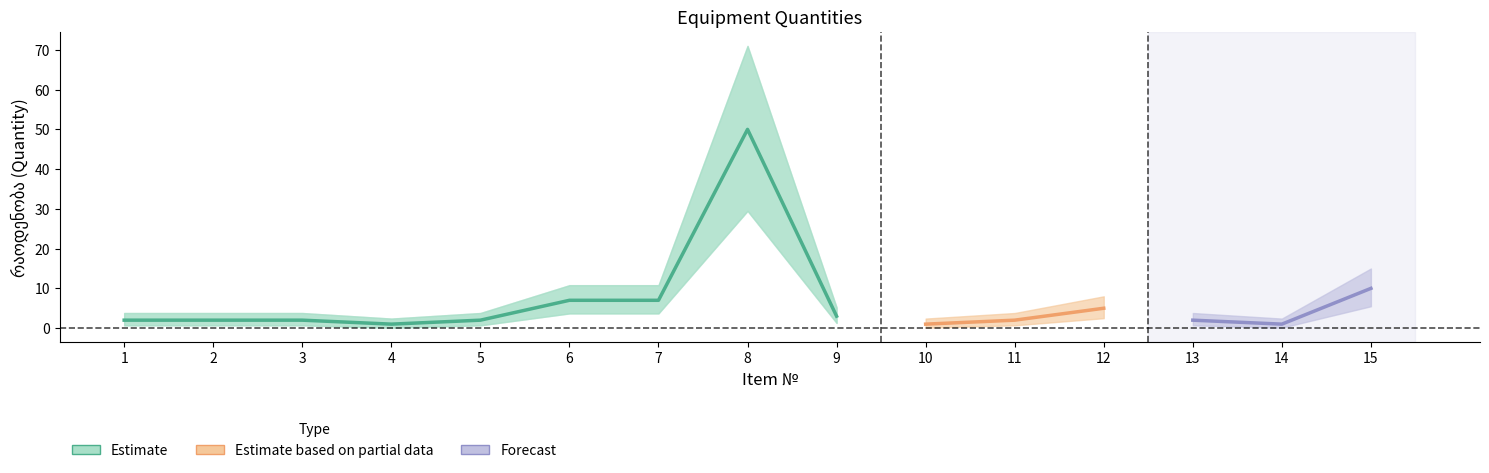

The chart shows a value of 3 at 1. True or false?

False